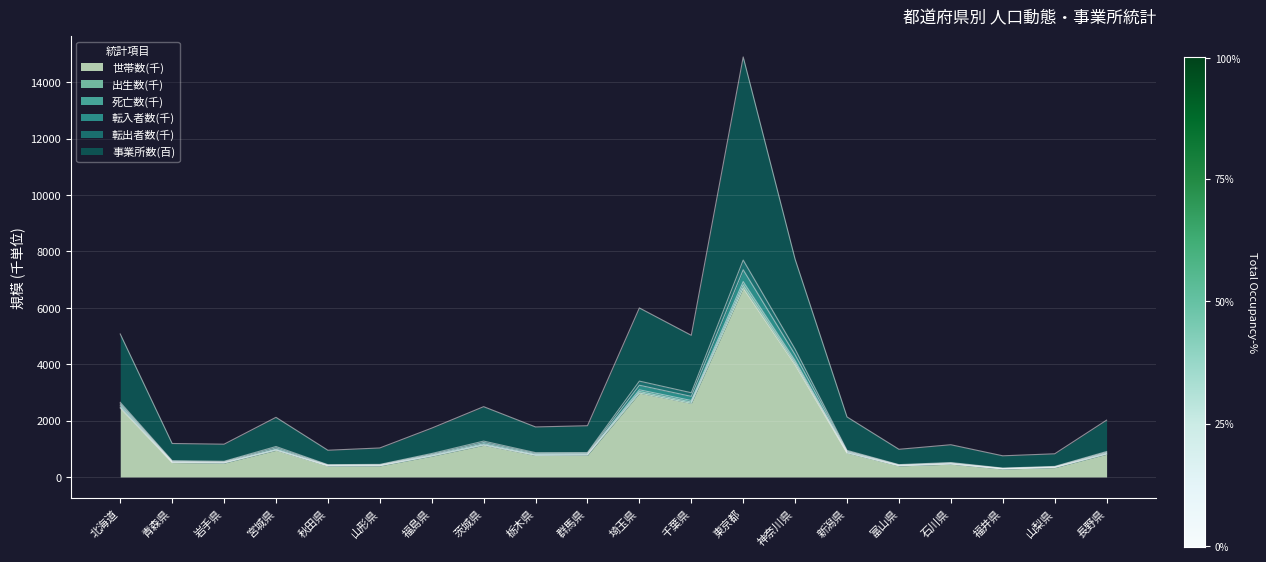

Which category has the highest value in the 世帯数(千) series?

東京都